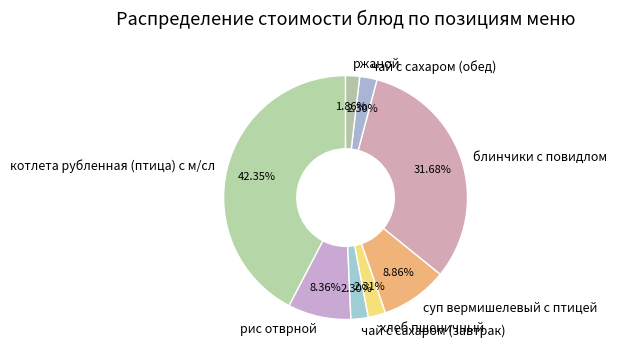

True or false: чай с сахаром (обед) accounts for 12% of the total.

False